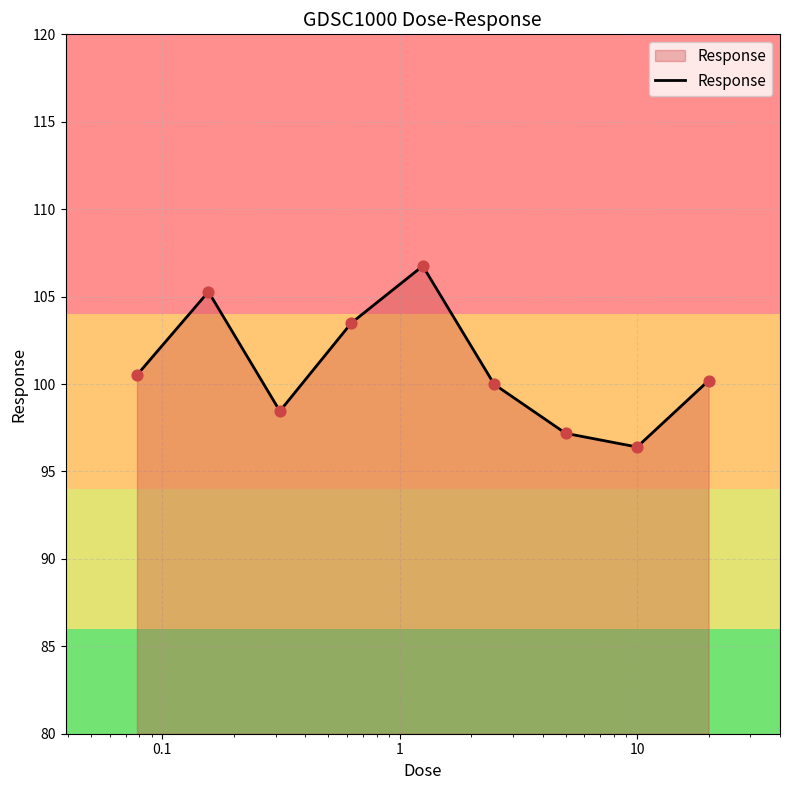

What is the difference between the maximum and minimum values?

10.4